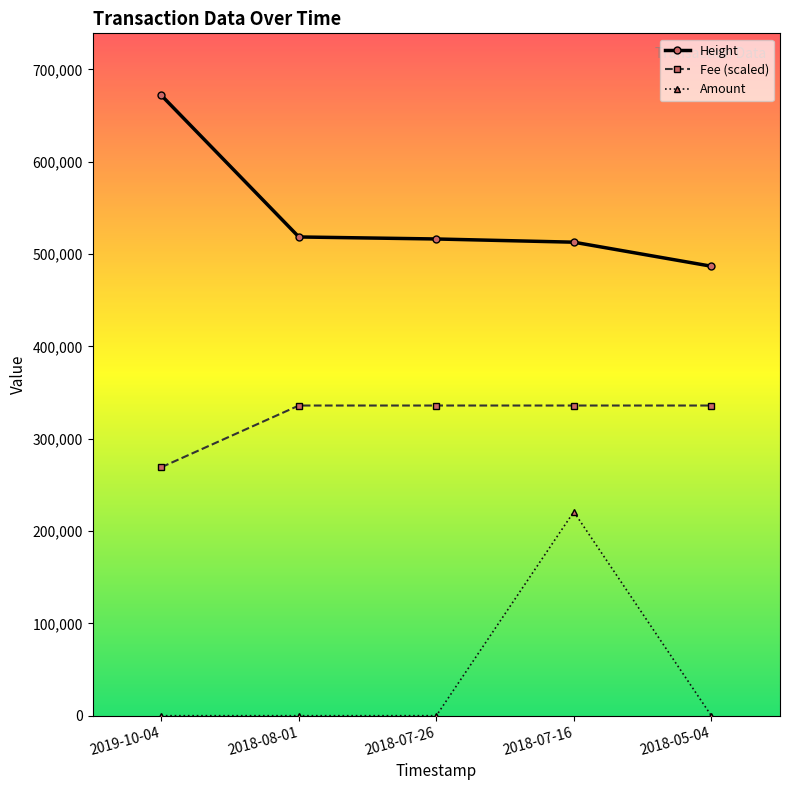

Rank the series at 2018-07-16 from lowest to highest value.

Amount, Fee (scaled), Height